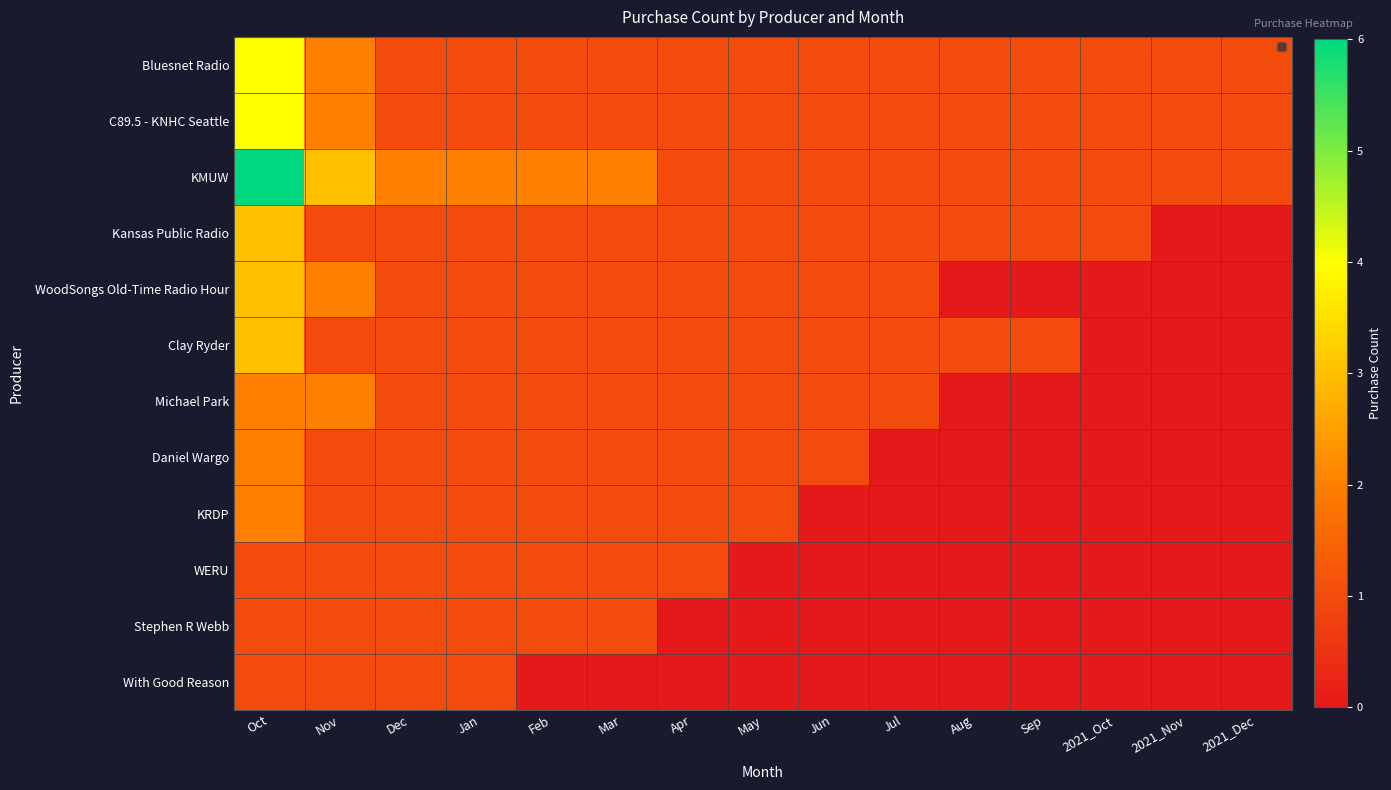

Which has a higher value, Jun or Nov?

Nov